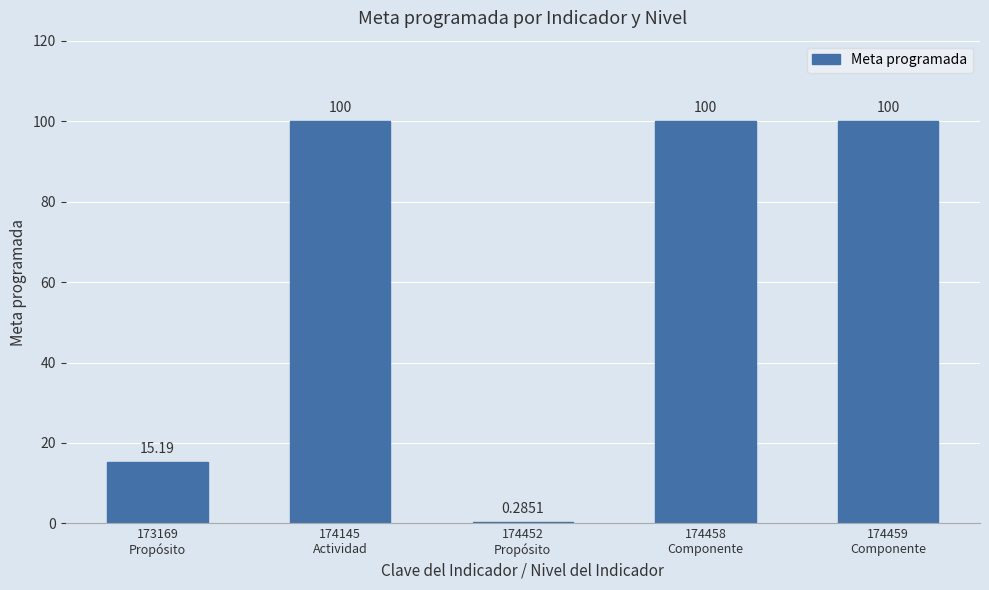

The value at 174145
Actividad is 156.6. True or false?

False